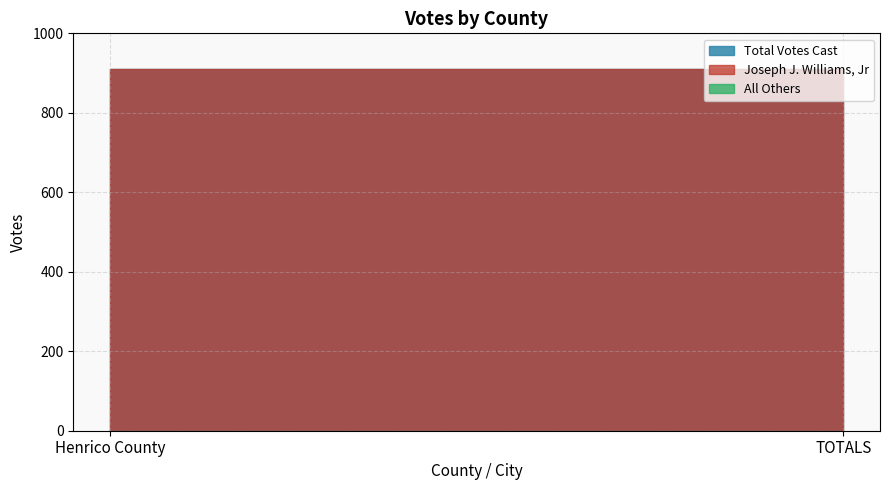

List the series in order of their peak value, highest first.

Joseph J. Williams, Jr, Total Votes Cast, All Others